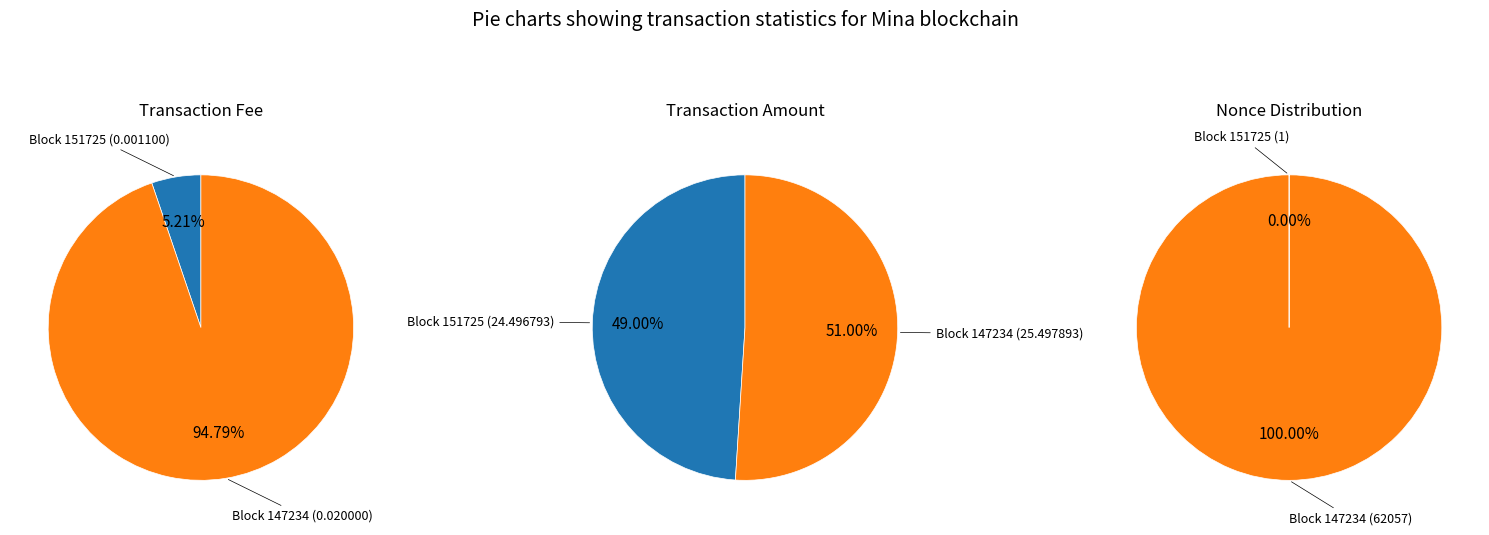

How many slices are in this pie chart?

2